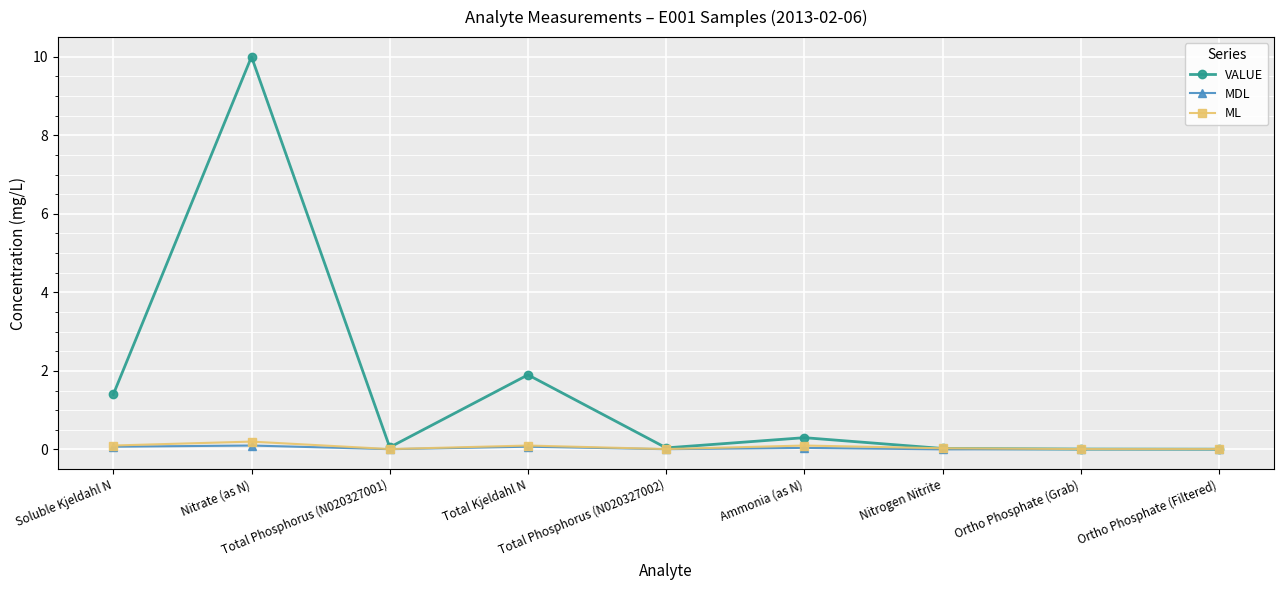

Which series has the widest spread of values?

VALUE